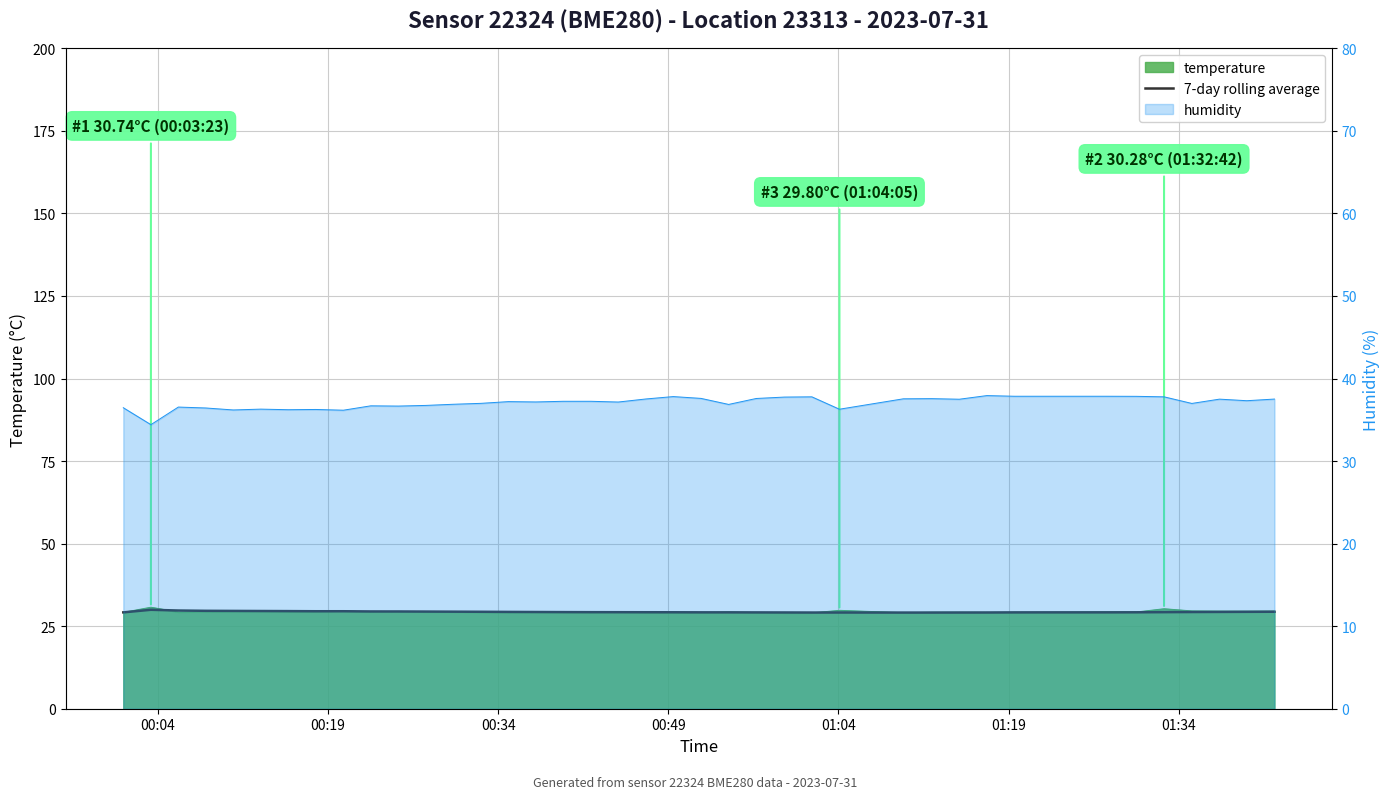

How many lines are shown in the chart?

1